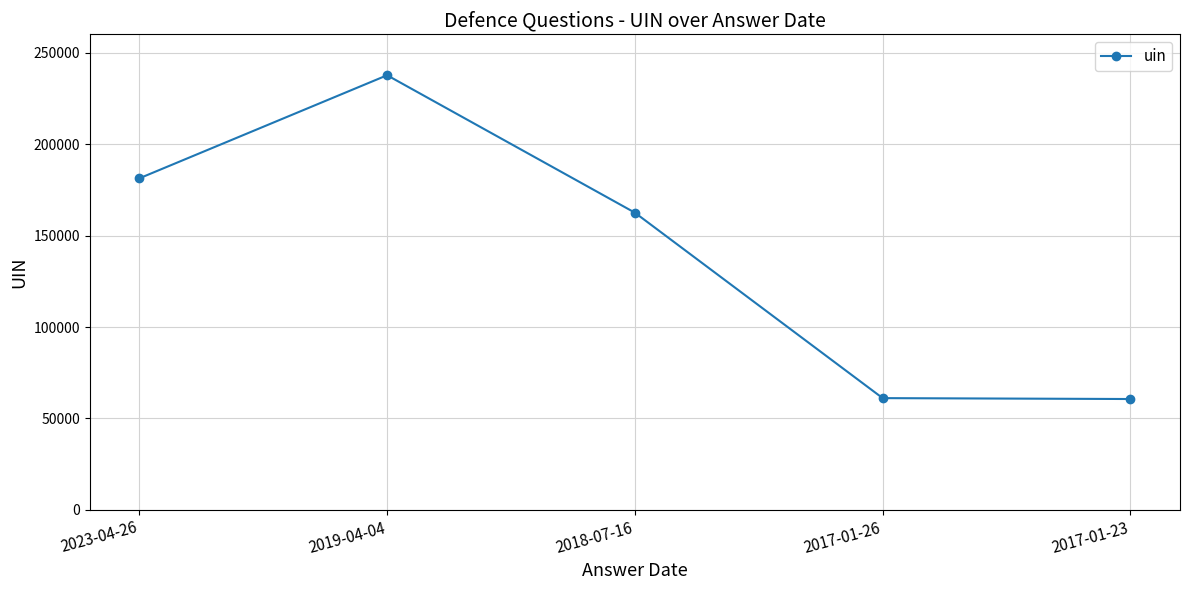

Between 2023-04-26 and 2018-07-16, which is larger?

2023-04-26